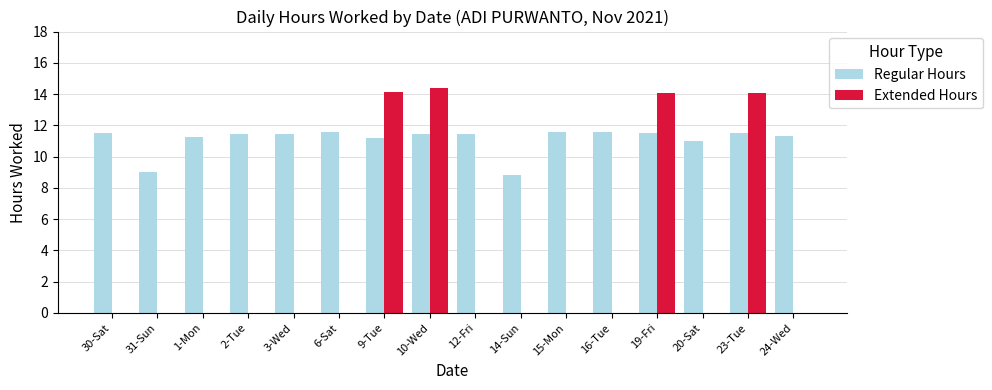

True or false: Extended Hours has a value of 14.1 at 23-Tue.

True